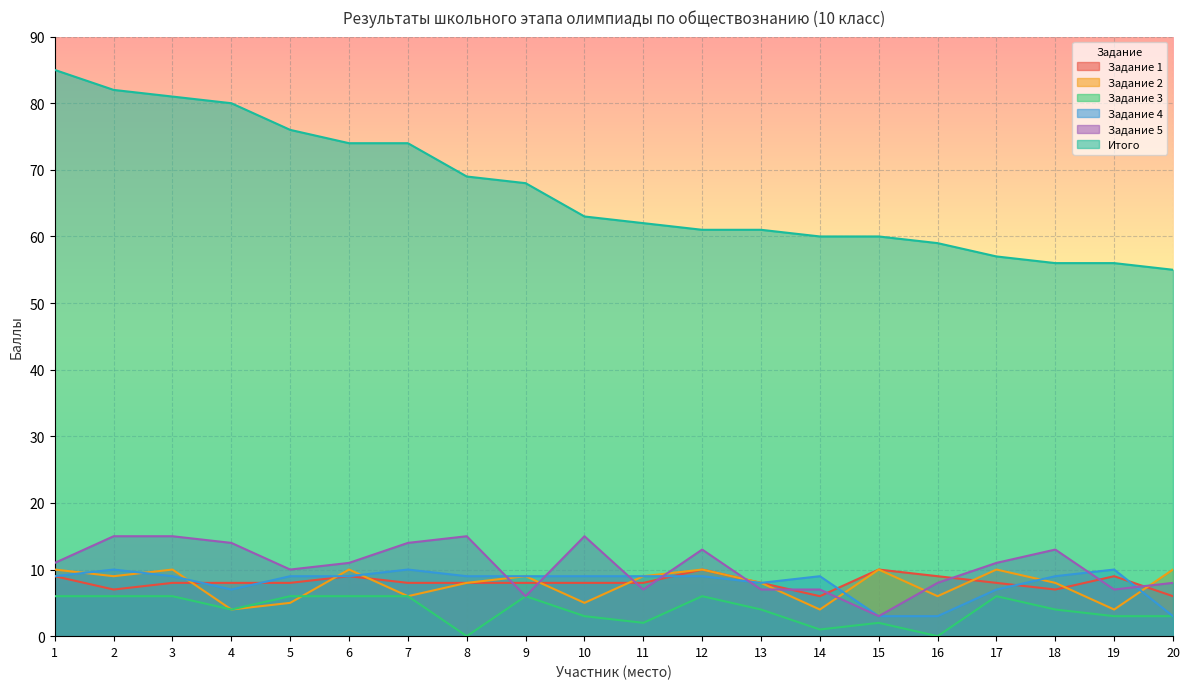

What is the difference between the Задание 5 values at 16 and 9?

2